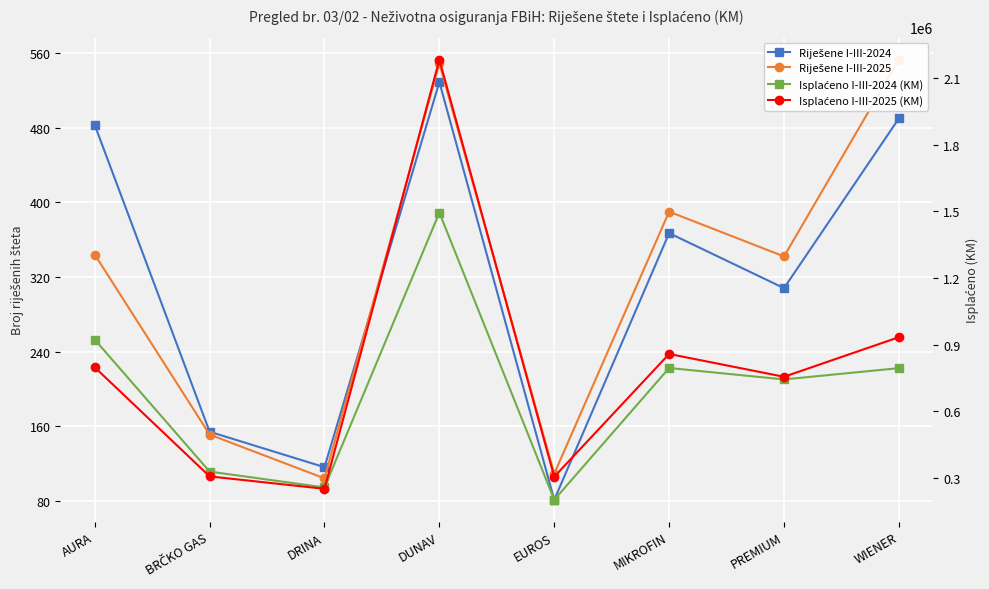

What is the maximum value for Riješene I-III-2024?

529